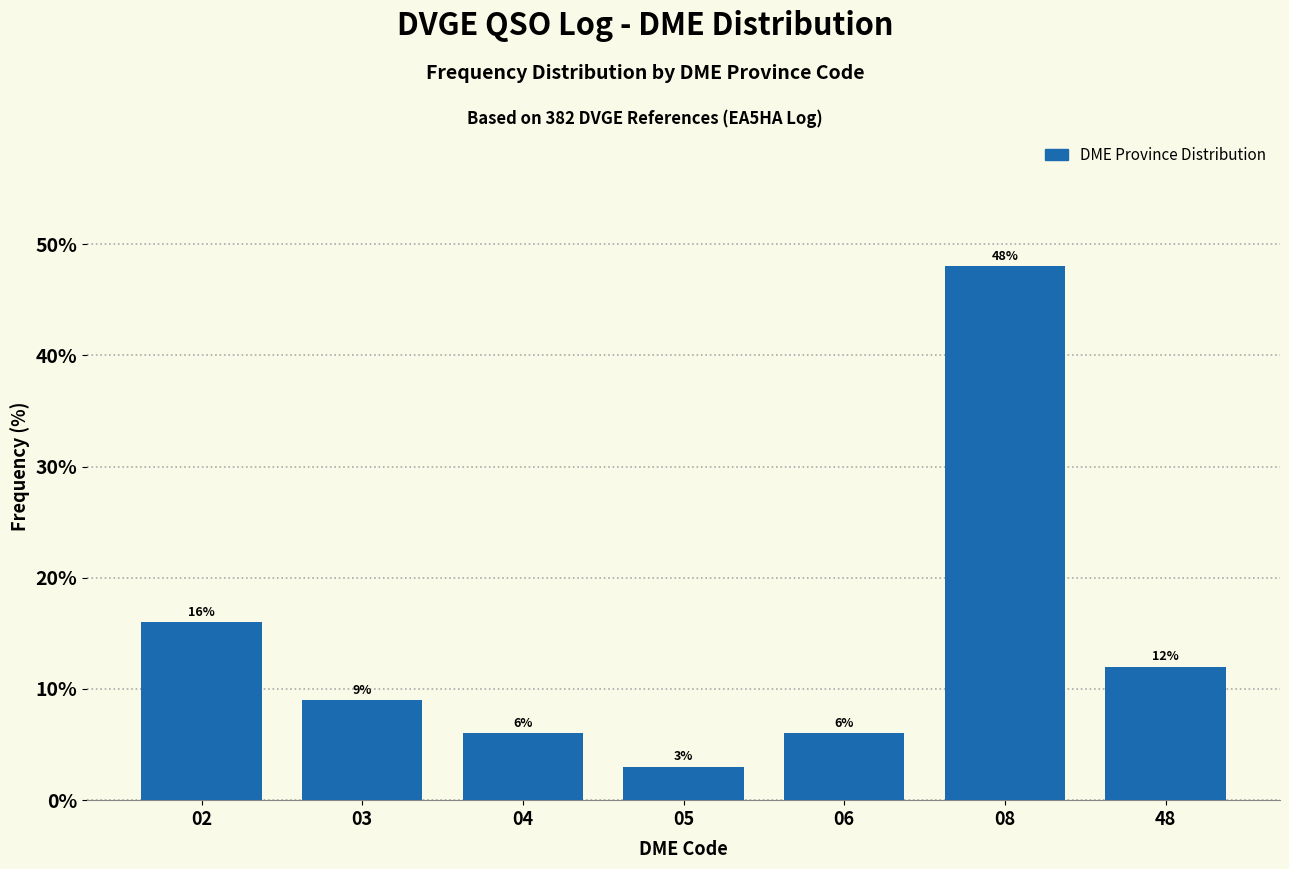

Reading left to right, list all the values displayed in this chart.

16	9	6	3	6	48	12